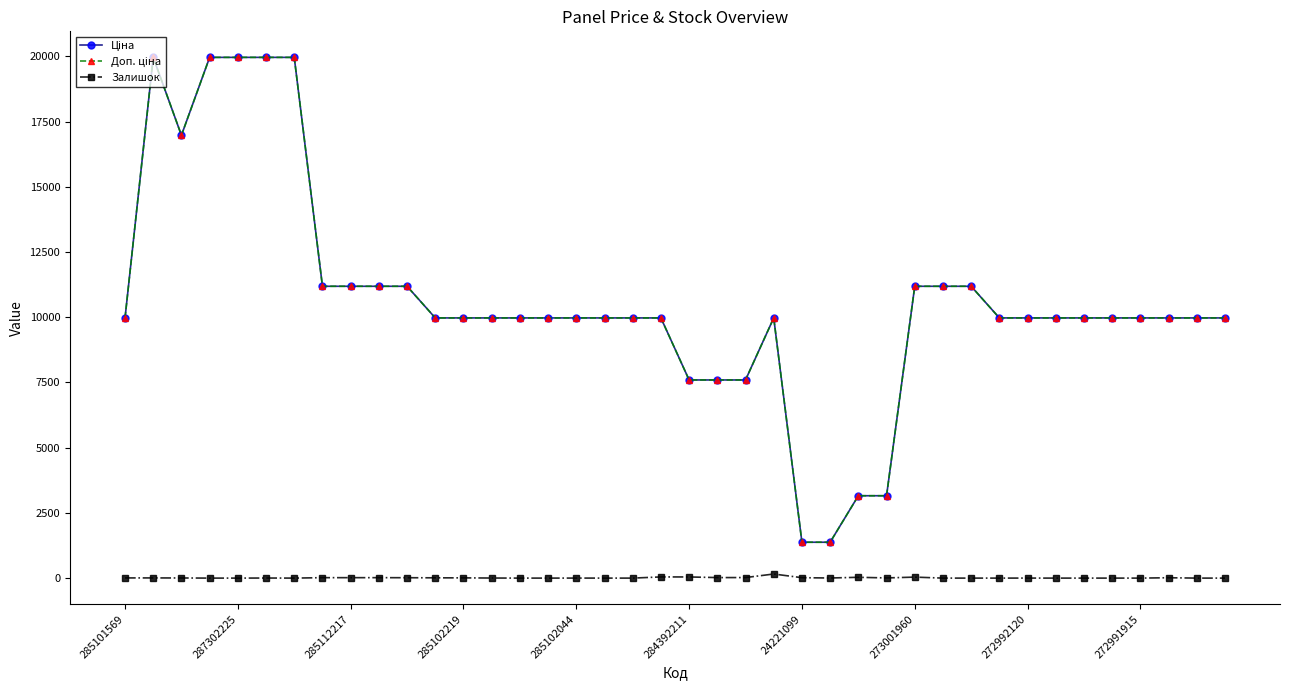

How many series are shown in this chart?

3